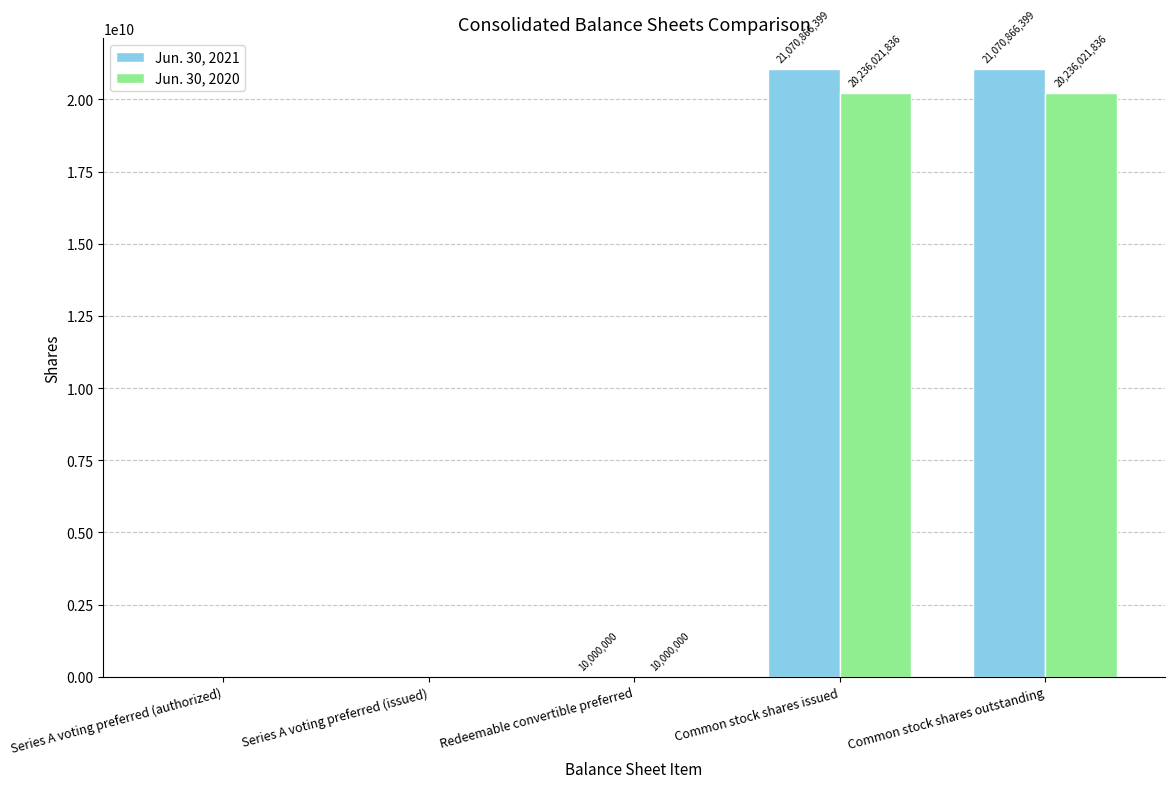

Are the bars grouped side by side (vs. stacked)?

Yes